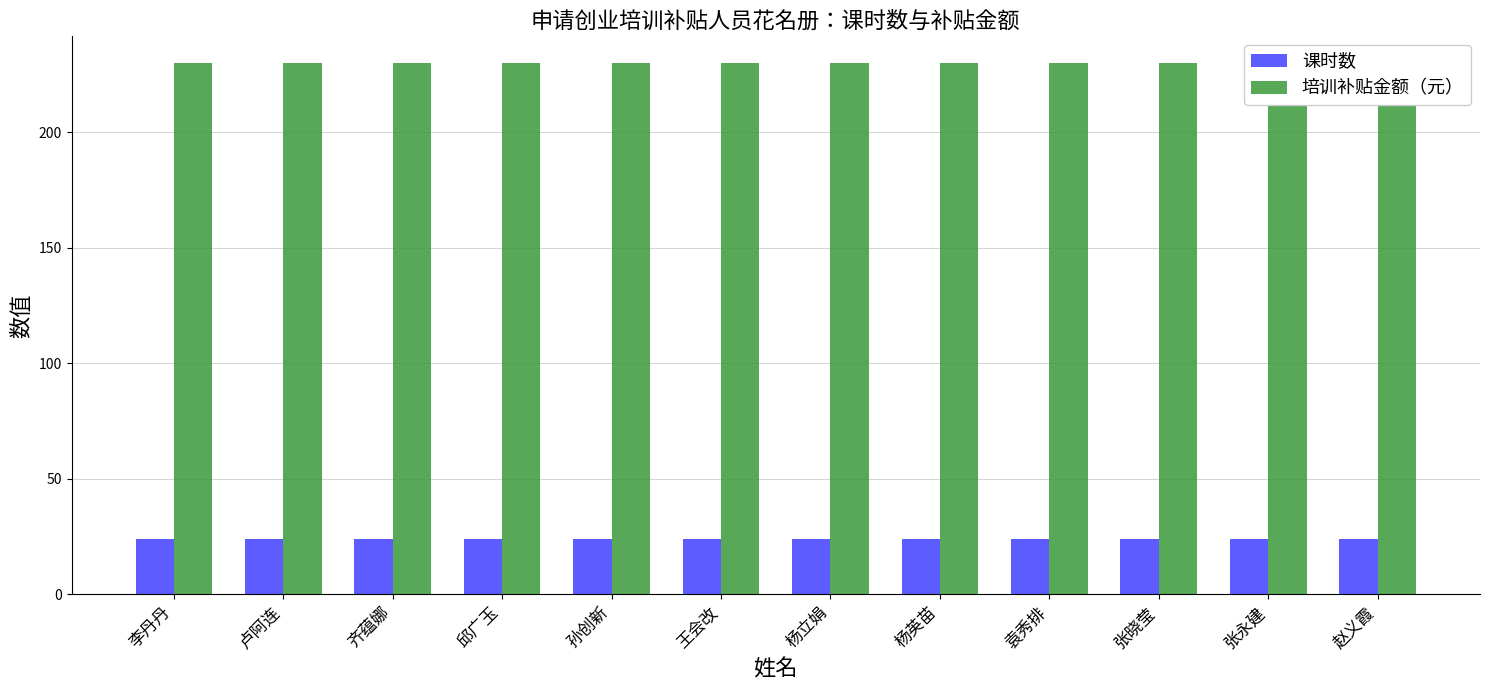

The 培训补贴金额（元） series shows 230 at 赵义霞. True or false?

True